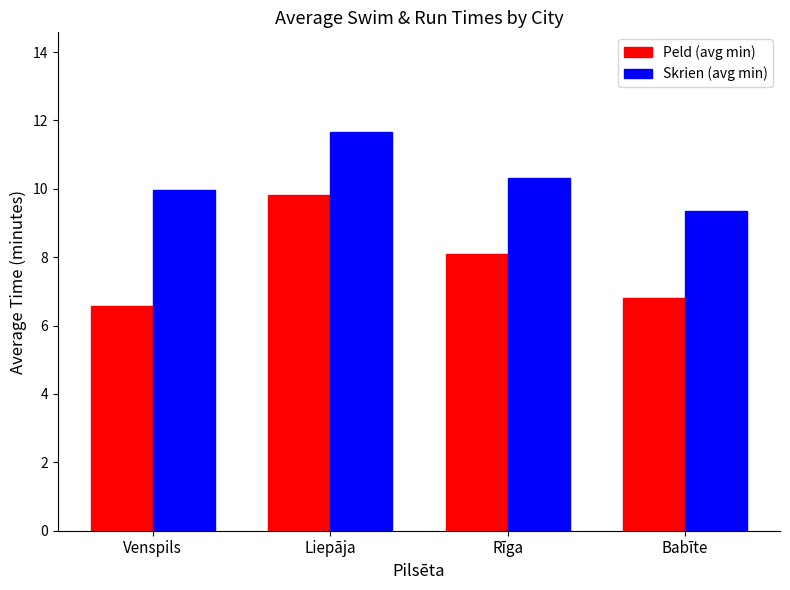

The value of Peld (avg min) at Liepāja is 9.8. True or false?

True